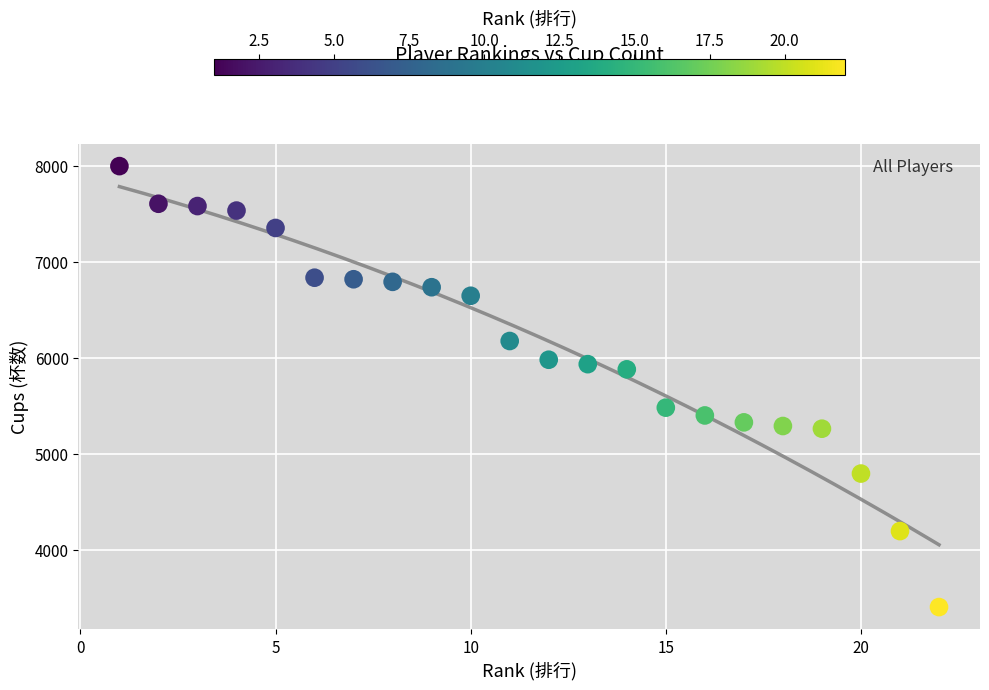

What is the range of X values (max minus min)?

21